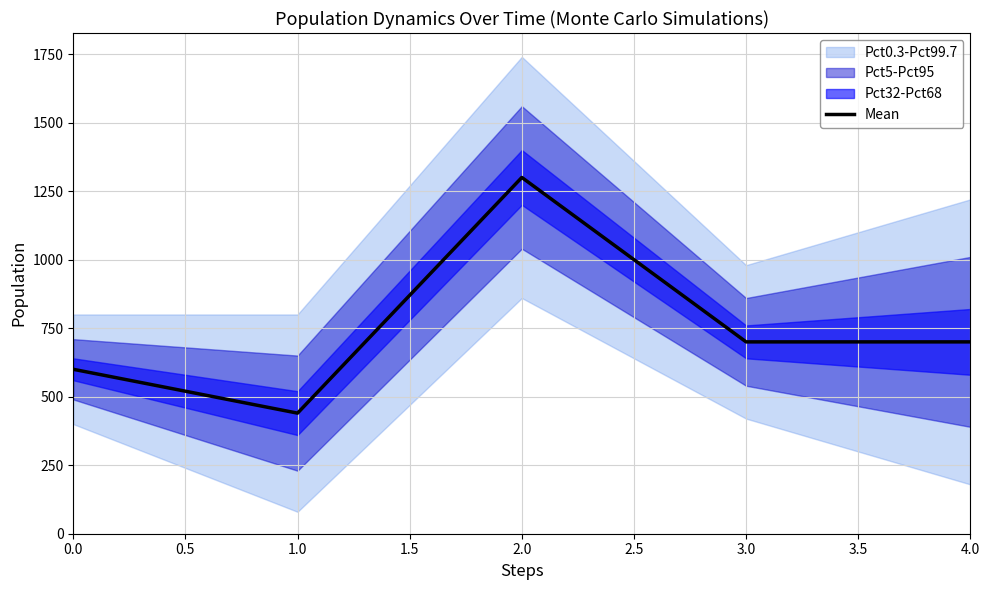

What is the minimum value shown in the chart?

440